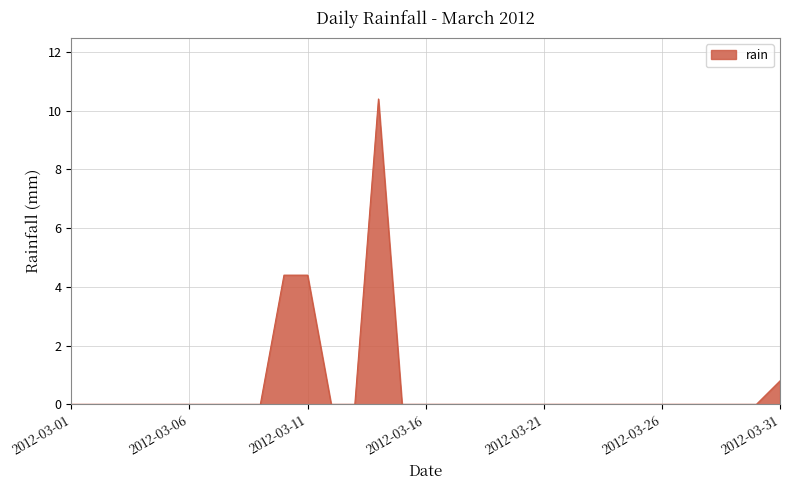

What is the maximum value shown in the chart?

10.4